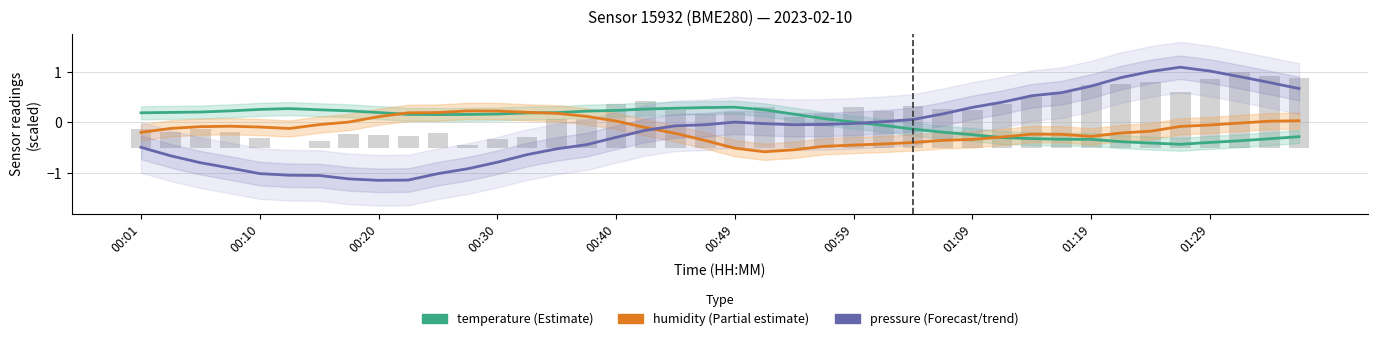

Does the chart contain stacked bars?

No